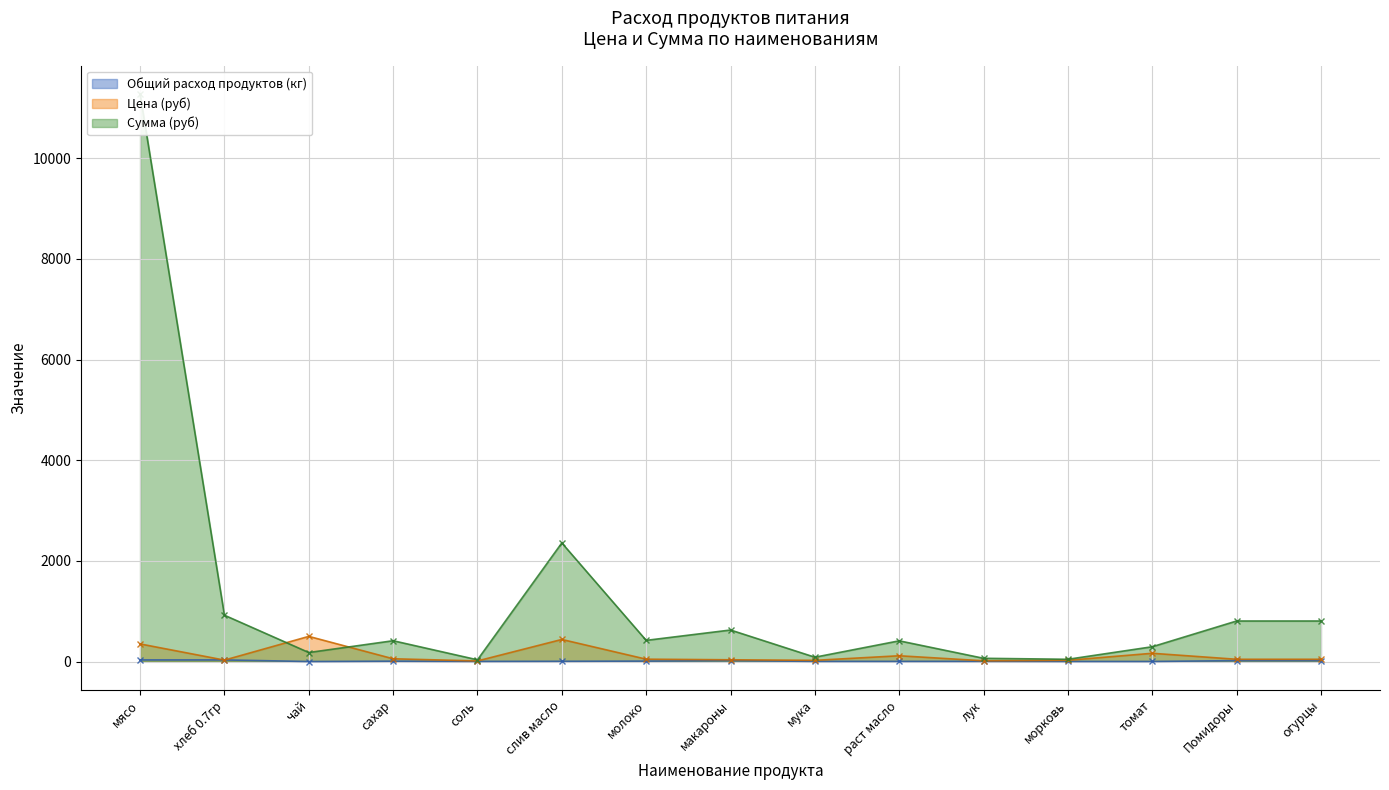

Reading left to right, what are all the values shown in this chart?

Общий расход продуктов (кг): 32.2	32.2	0.4	7.5	2.9	5.4	8.9	17.9	3.6	3.6	4.3	1.8	1.8	17.9	17.9
Цена (руб): 350.0	28.6	500.0	55.0	12.0	438.9	47.0	35.0	24.0	115.0	15.0	25.0	164.3	45.0	45.0
Сумма (руб): 11277.0	920.5	179.0	413.5	34.4	2356.8	420.6	626.5	85.9	411.7	64.4	44.8	294.1	805.5	805.5